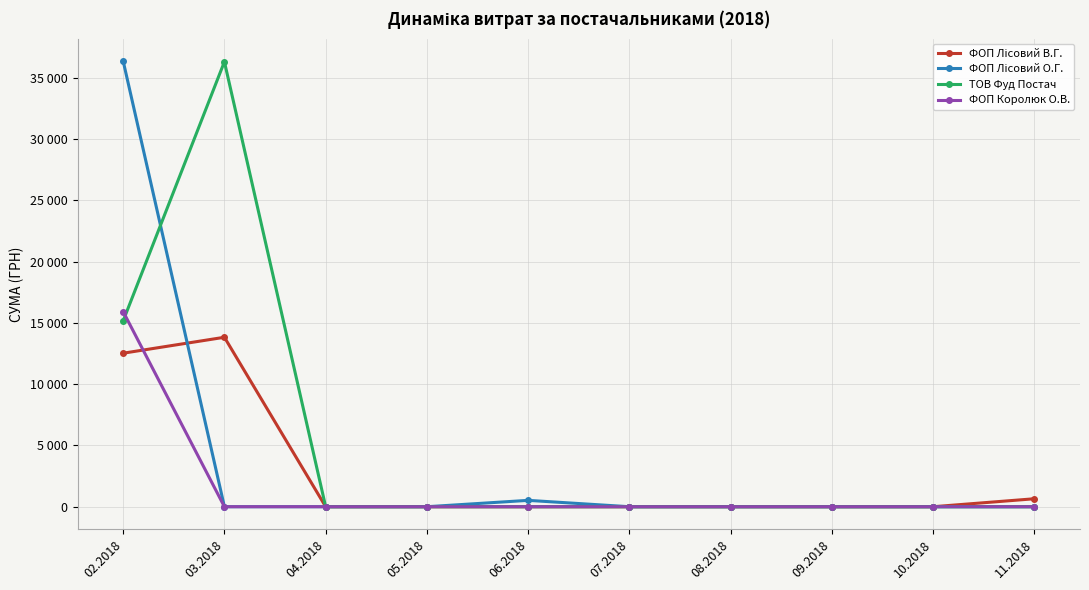

Is this an area chart (filled region under the line)?

No